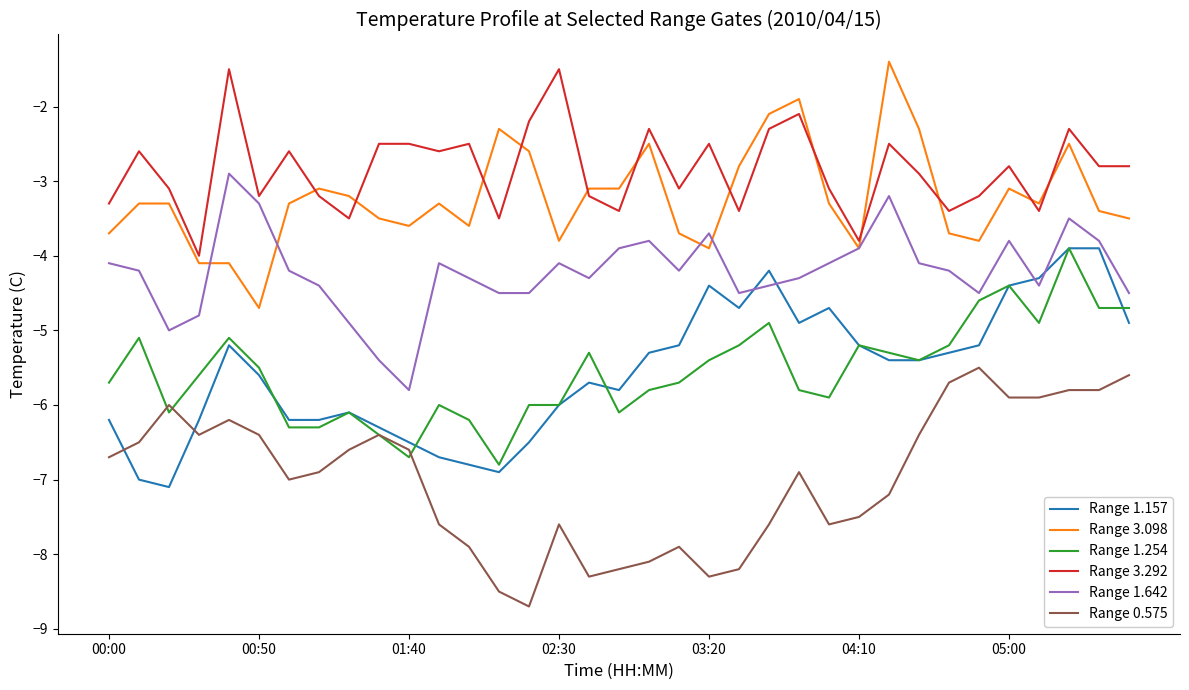

Which series ends up on top after the final intersection of Range 1.254 and Range 0.575?

Range 1.254